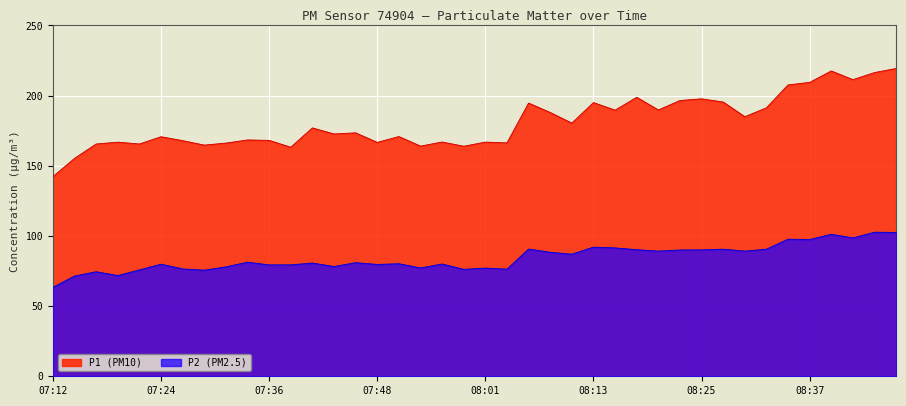

List the series in order of their peak value, lowest first.

P2 (PM2.5), P1 (PM10)